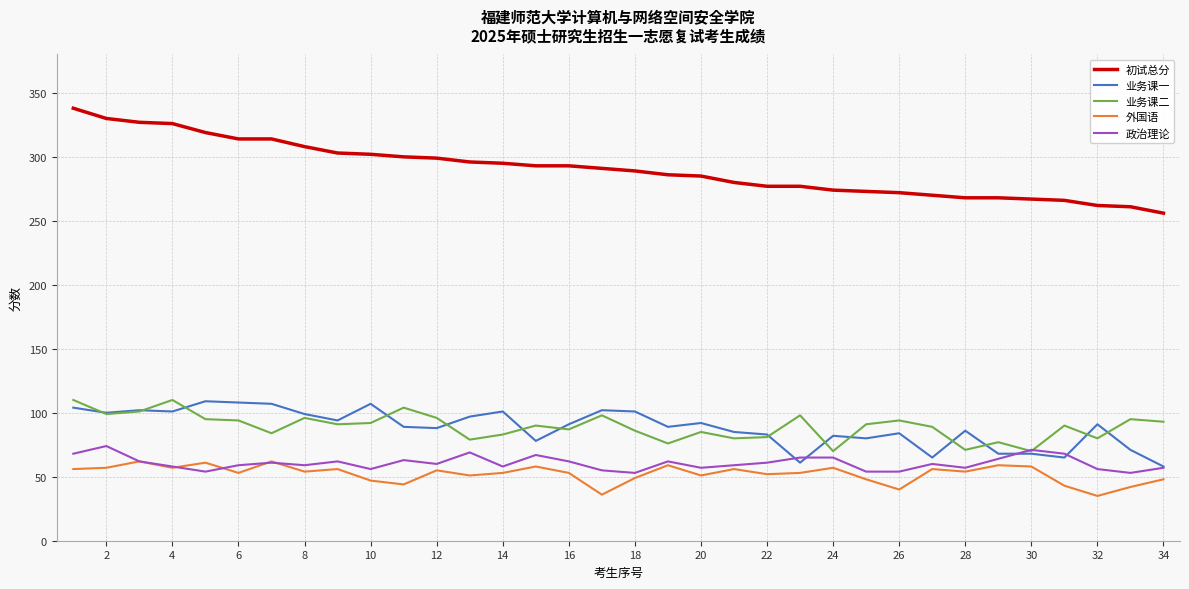

True or false: 初试总分 and 政治理论 intersect in this chart.

False